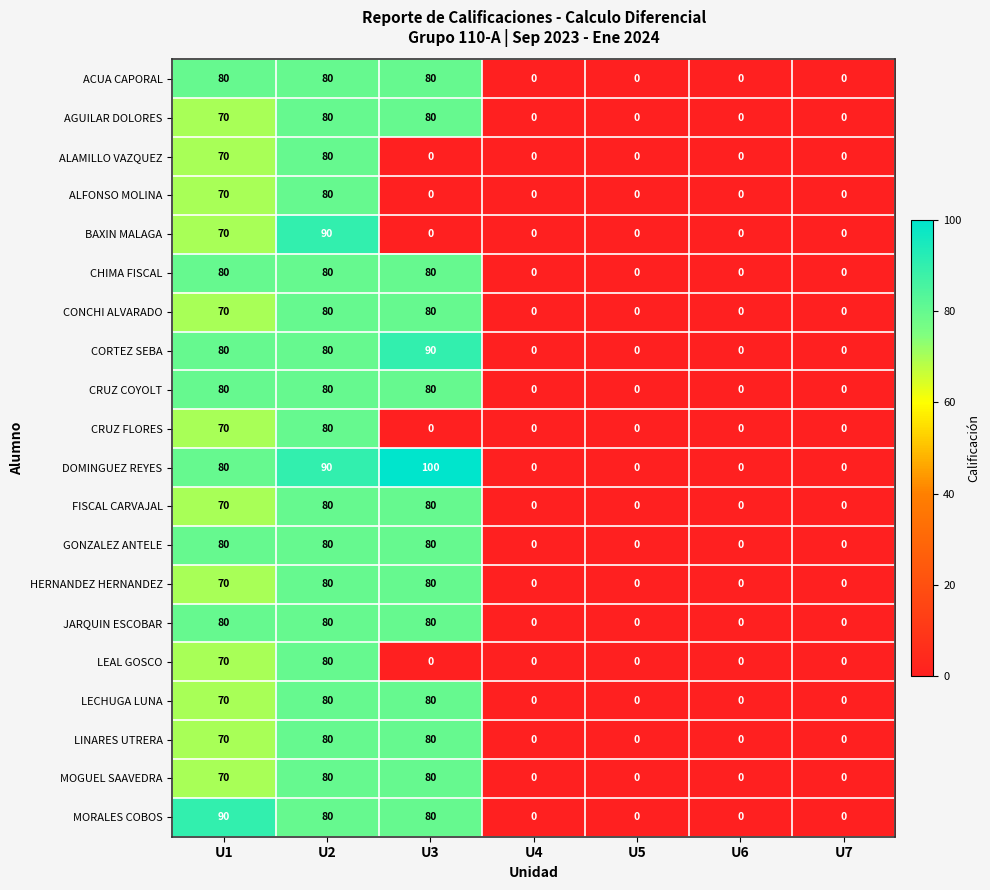

Which series has the largest total across all categories?

DOMINGUEZ REYES